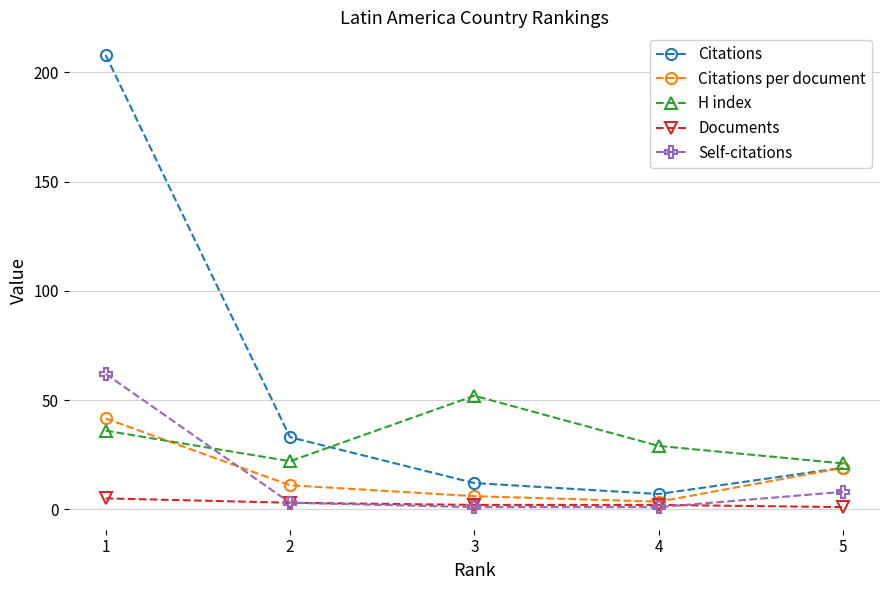

At which category is the sum across all series the highest?

1